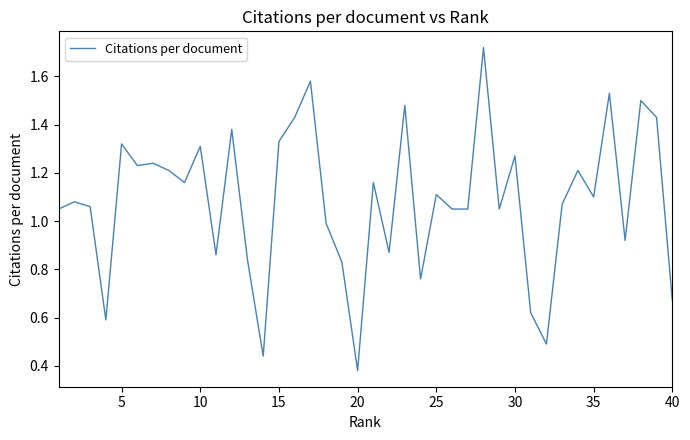

Does the chart display data point markers on the line(s)?

No